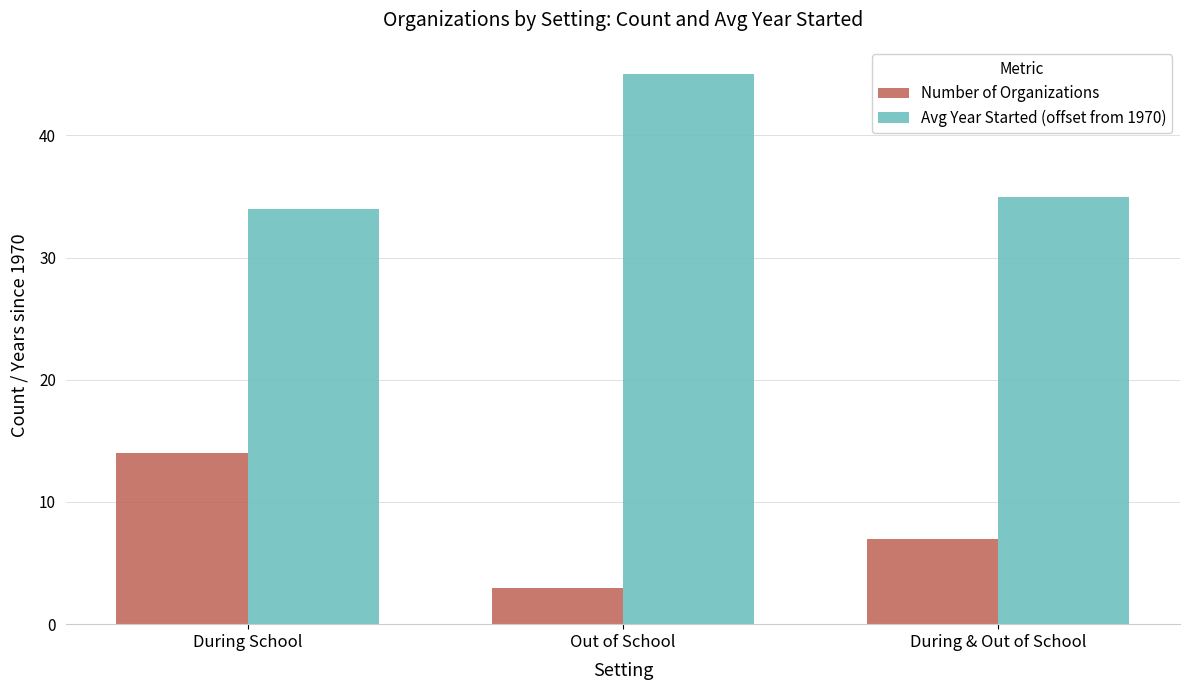

Count the Number of Organizations values in the range 3 to 14.

3